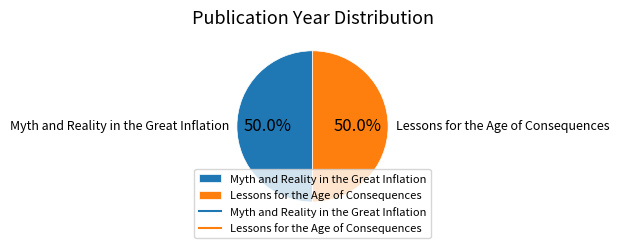

To the nearest percent, what percentage of the pie is Myth and Reality in the Great Inflation?

50%